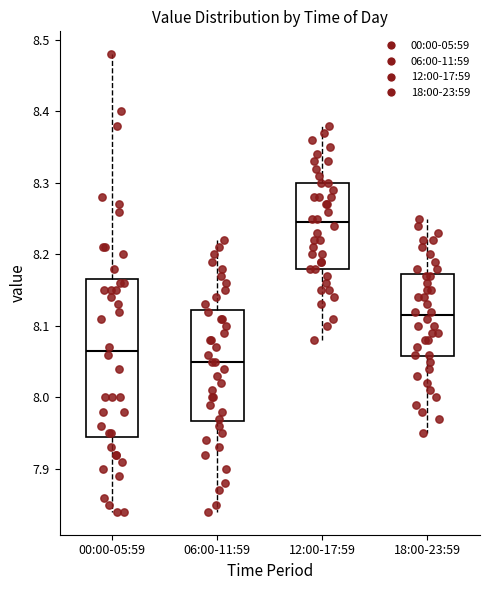

Which box's median line is the highest?

12:00-17:59